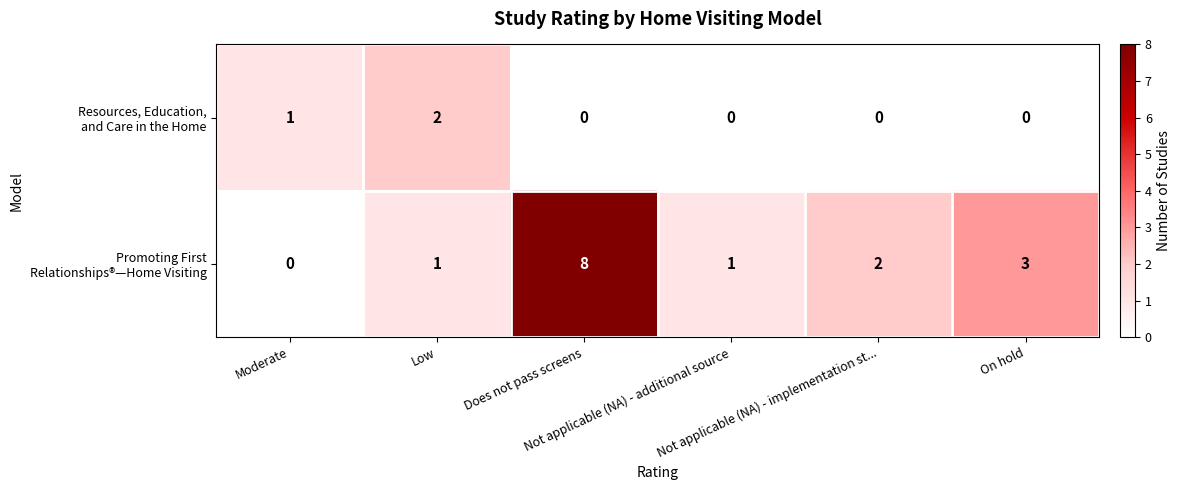

What is the difference between the highest and lowest values at Moderate?

1